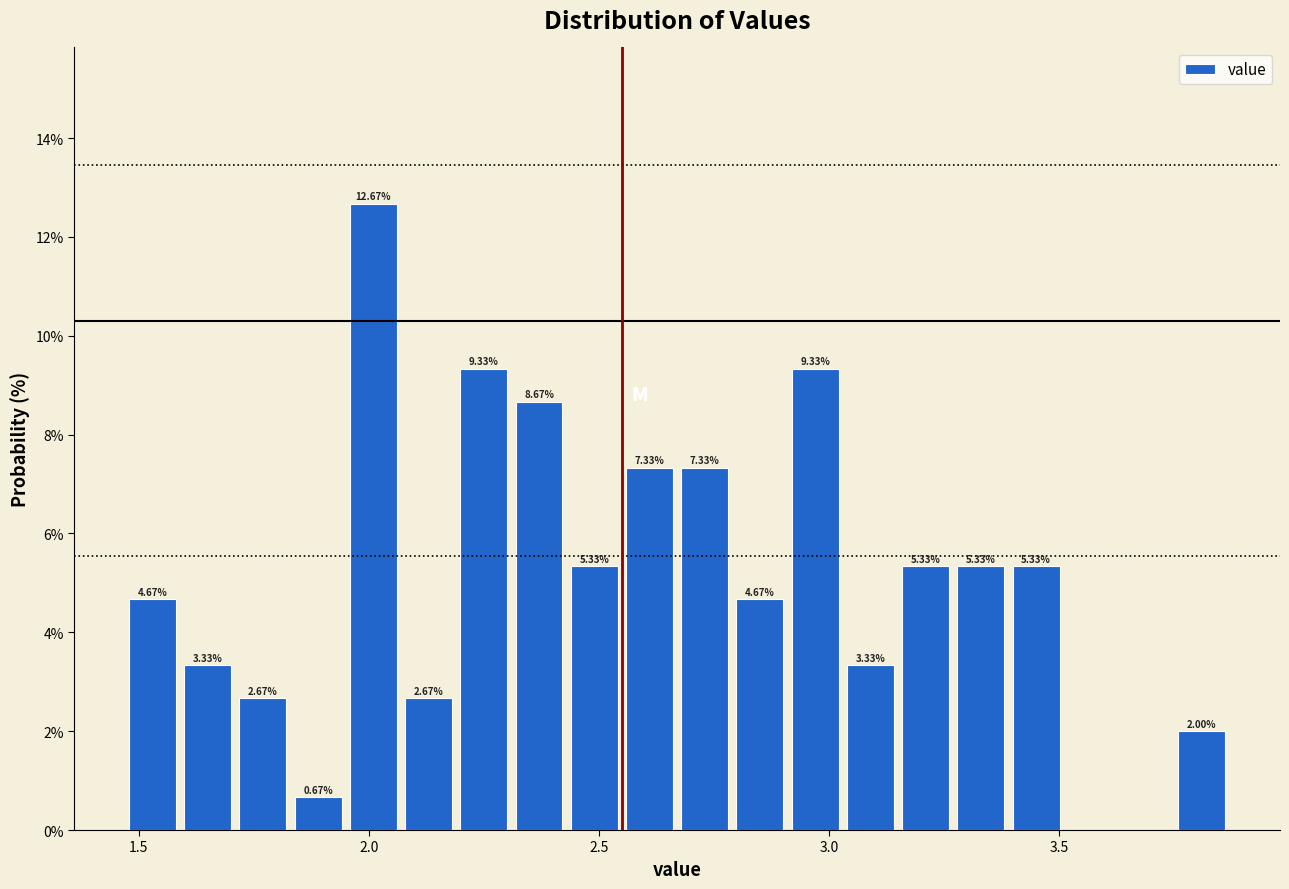

Around what value on the x-axis is the tallest bar? Give the approximate position of its centre, as read against the axis.

2.00